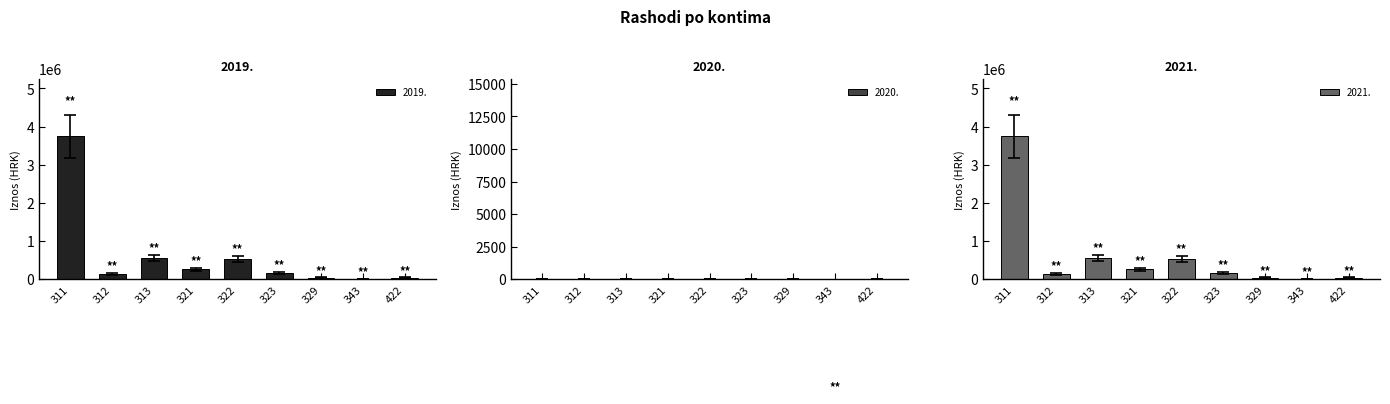

What is the value of the 2019. bar at the 8th from the left?

18500